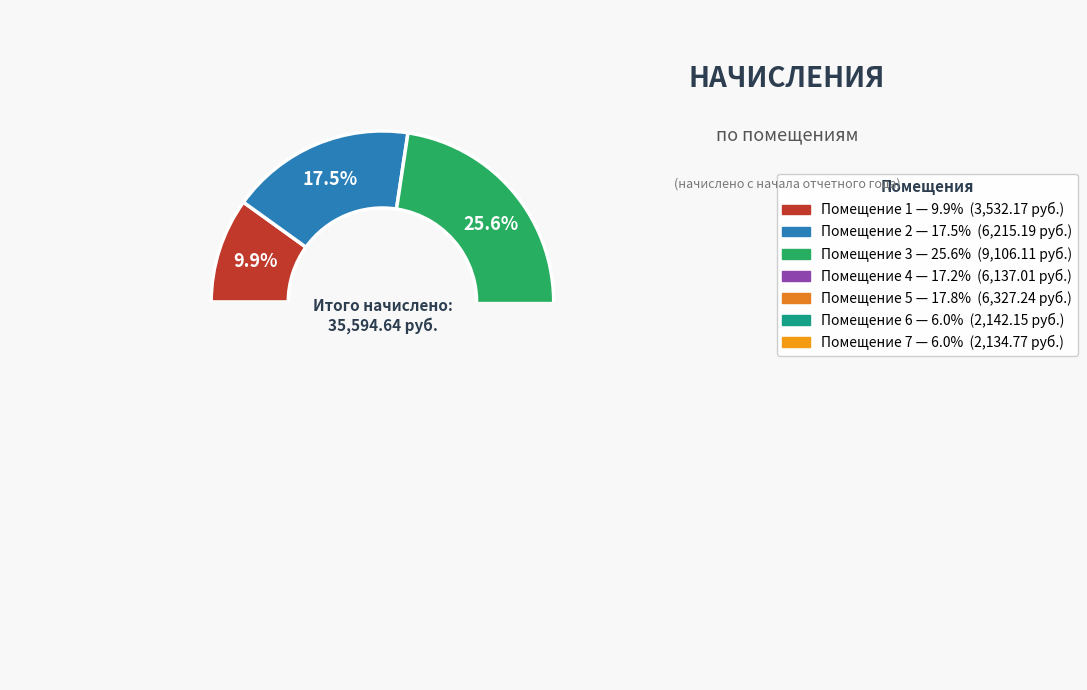

True or false: 4 accounts for 17% of the total.

True